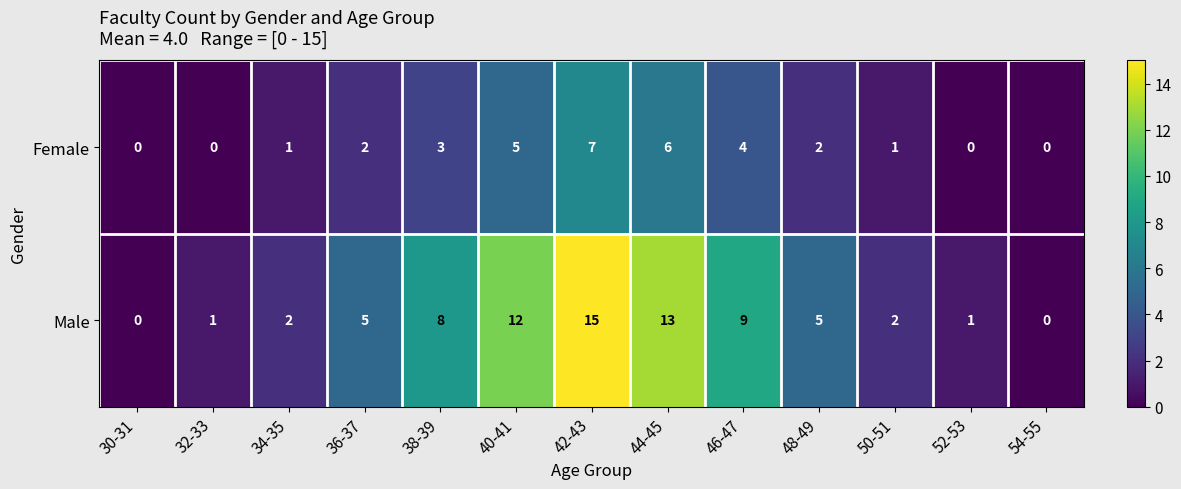

Rank the series by their maximum value, from highest to lowest.

Male, Female